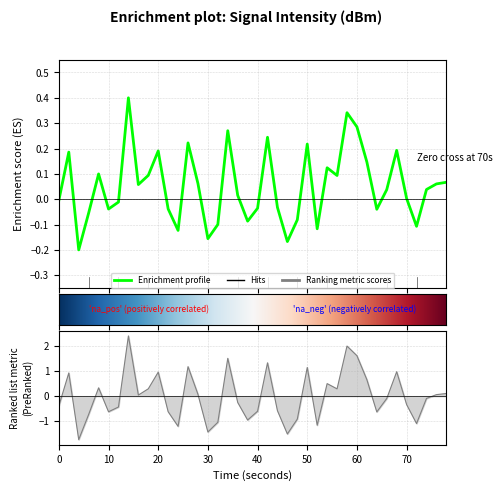

What is the average value?

0.1